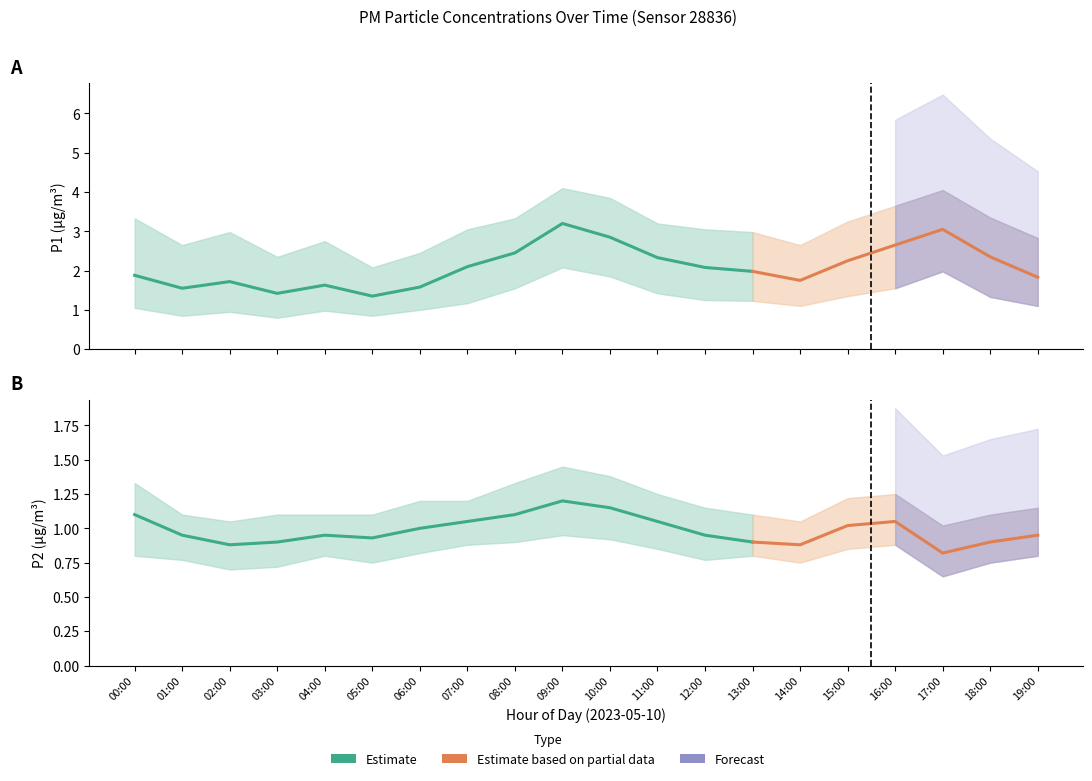

True or false: P1_lower has more than 0 points higher than both neighbors.

True